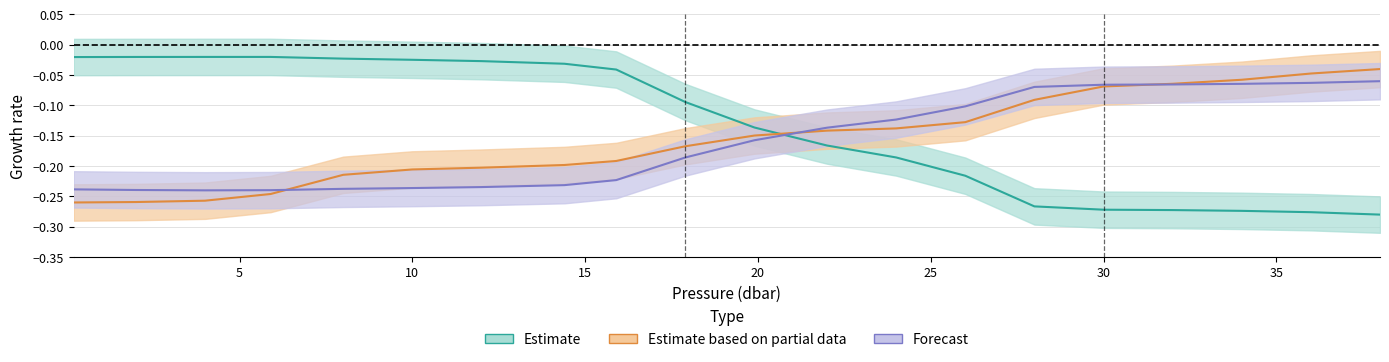

At which category does the chart reach its minimum across all series?

38.0